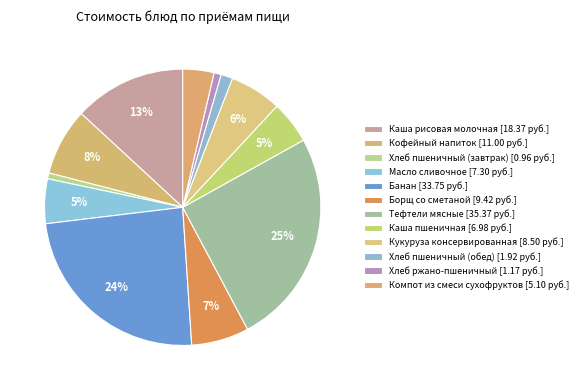

Which has a higher value, Каша пшеничная or Каша рисовая молочная?

Каша рисовая молочная